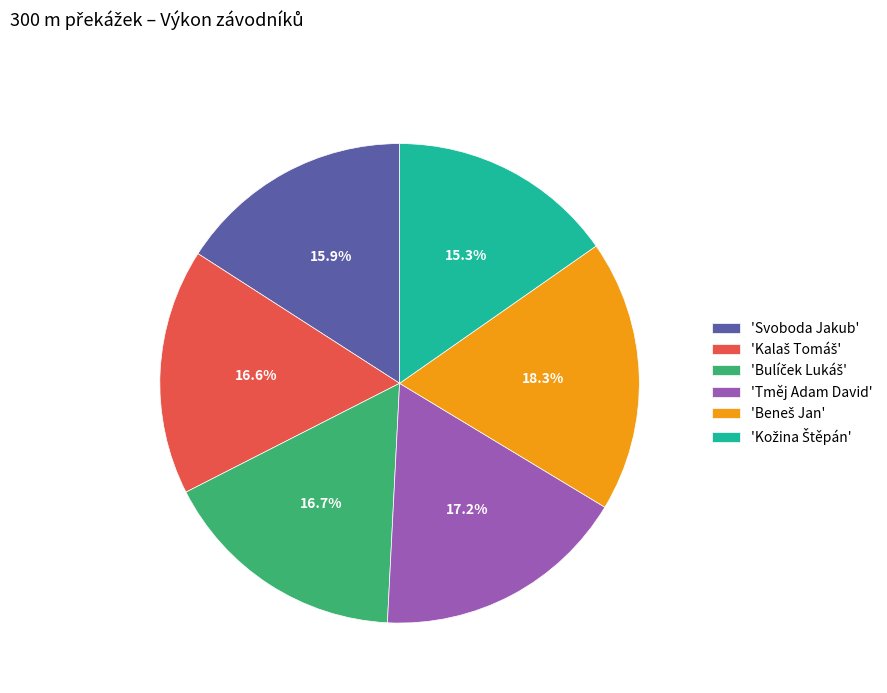

Is there any slice that represents more than half of the pie?

No